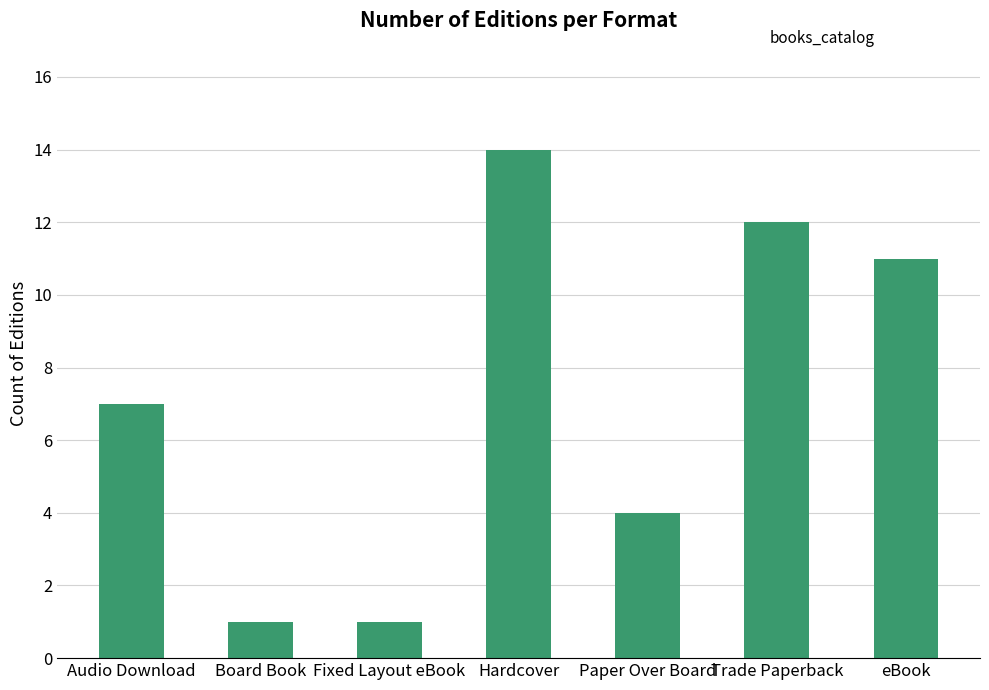

True or false: the data shows 1 at Fixed Layout eBook.

True